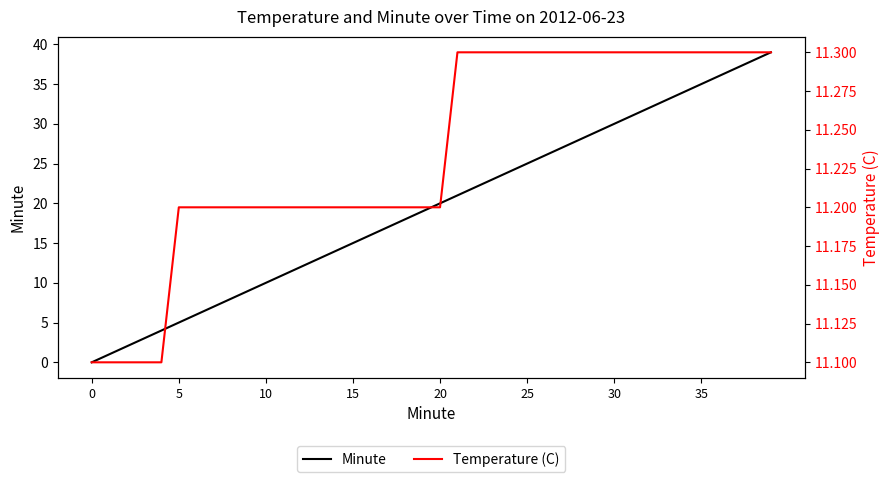

True or false: Minute has a value of 10 at 35.

False